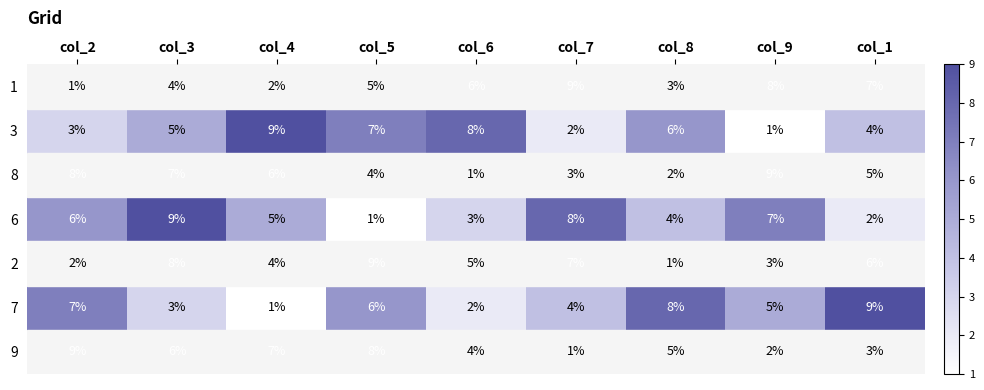

The 1 series shows 9 at col_6. True or false?

False